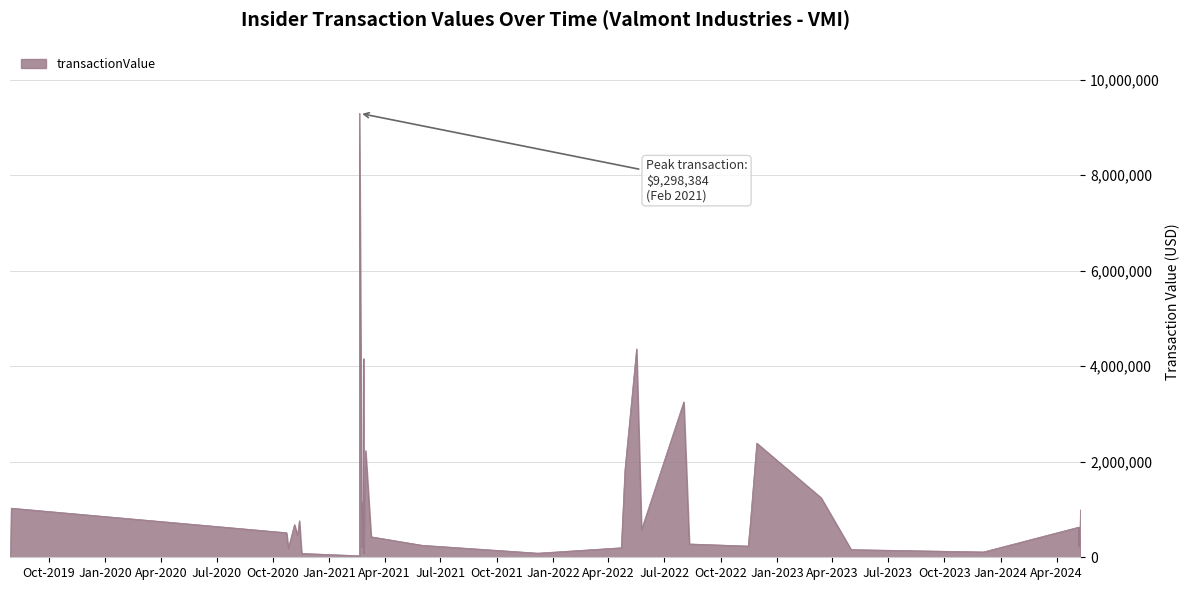

The value at 2021-02-26 is 4154288. True or false?

True